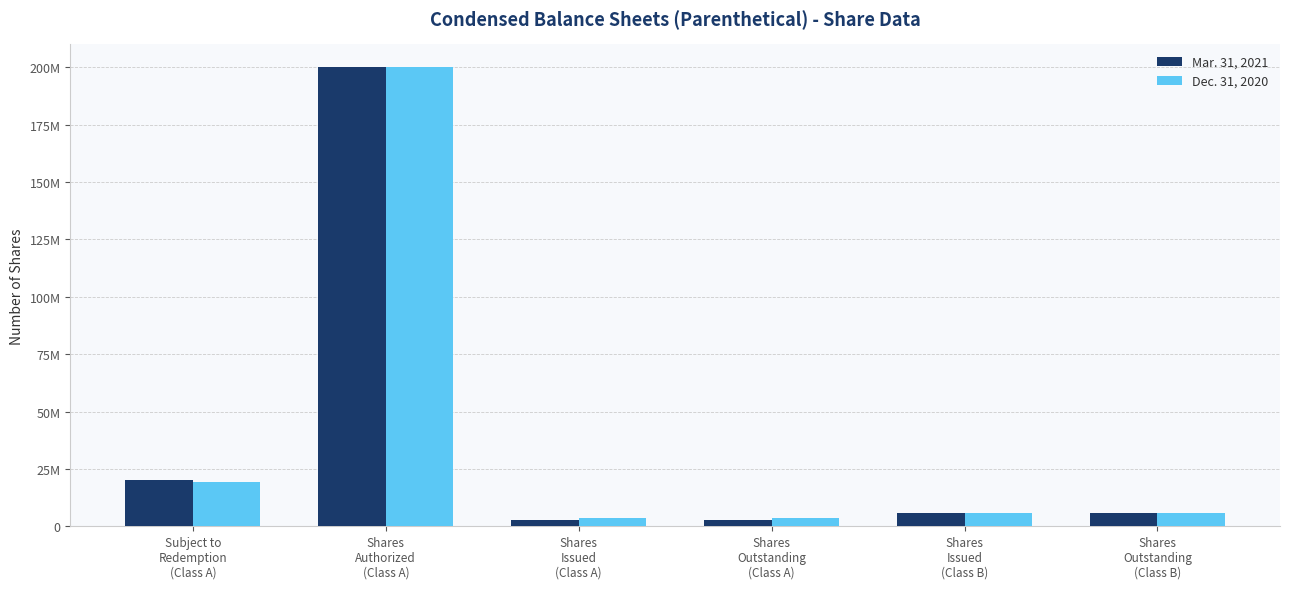

Which series changed the most between Subject to
Redemption
(Class A) and Shares
Issued
(Class A)?

Mar. 31, 2021